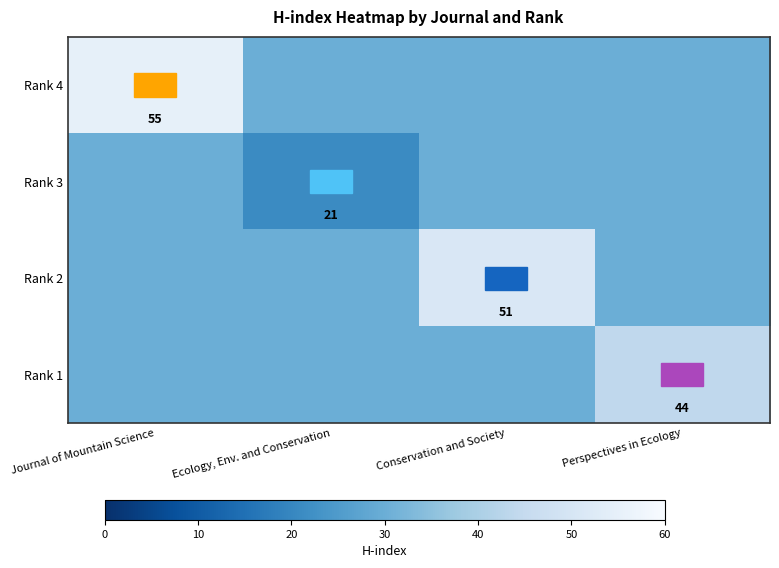

Which series has the largest range (max minus min)?

Rank 4